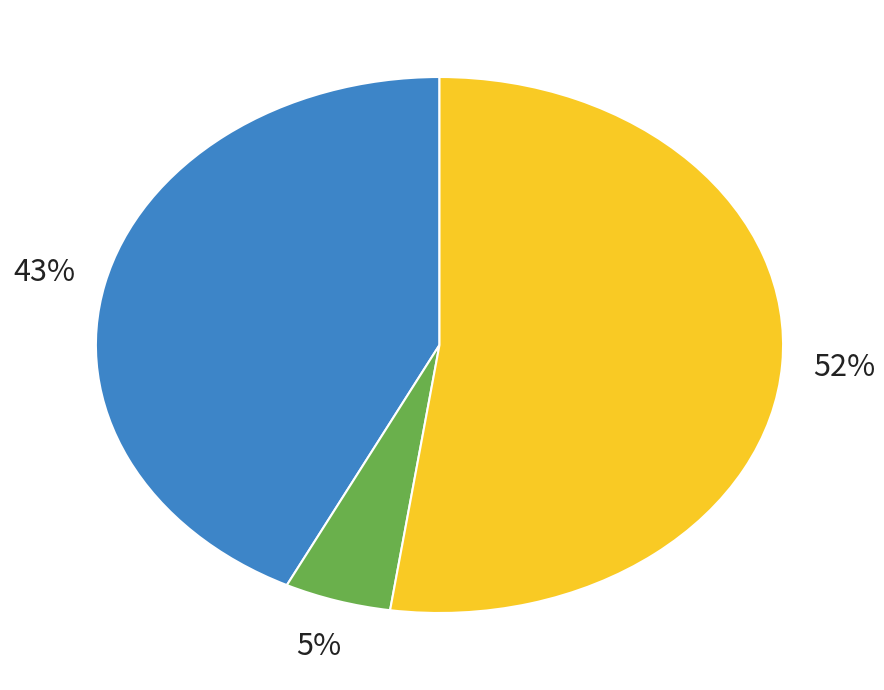

Does 28 account for over 50% of the chart?

No